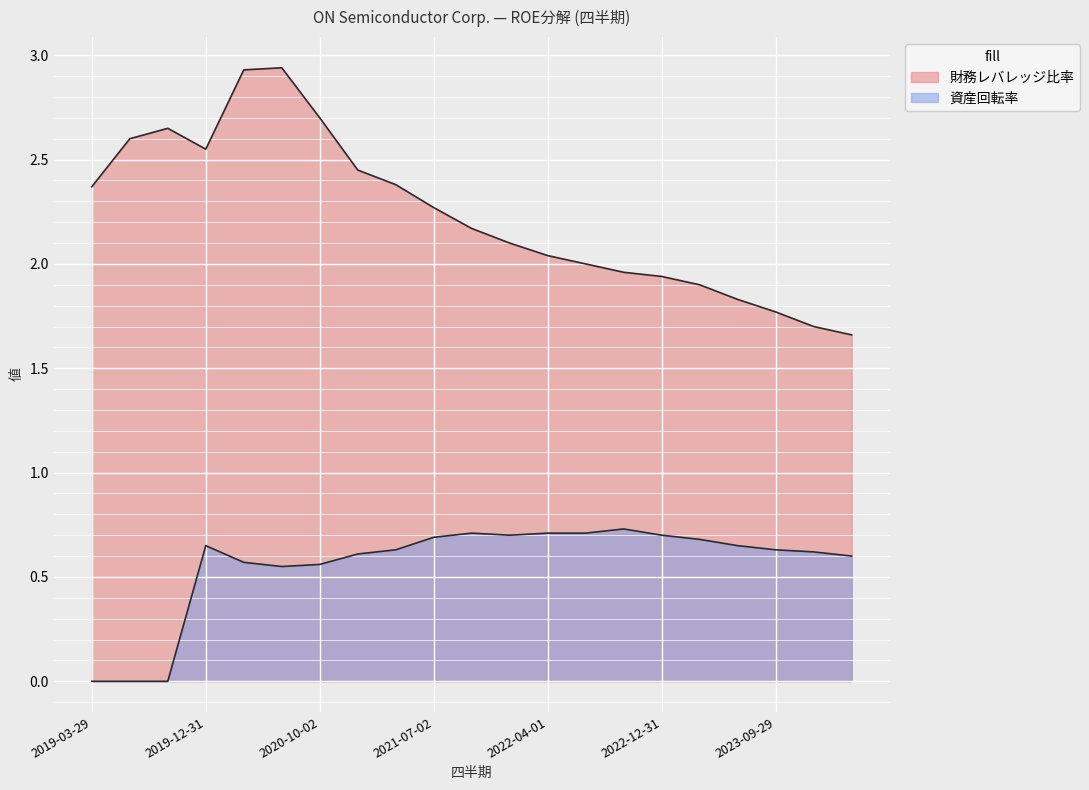

At which category is the sum across all series the highest?

2020-04-03